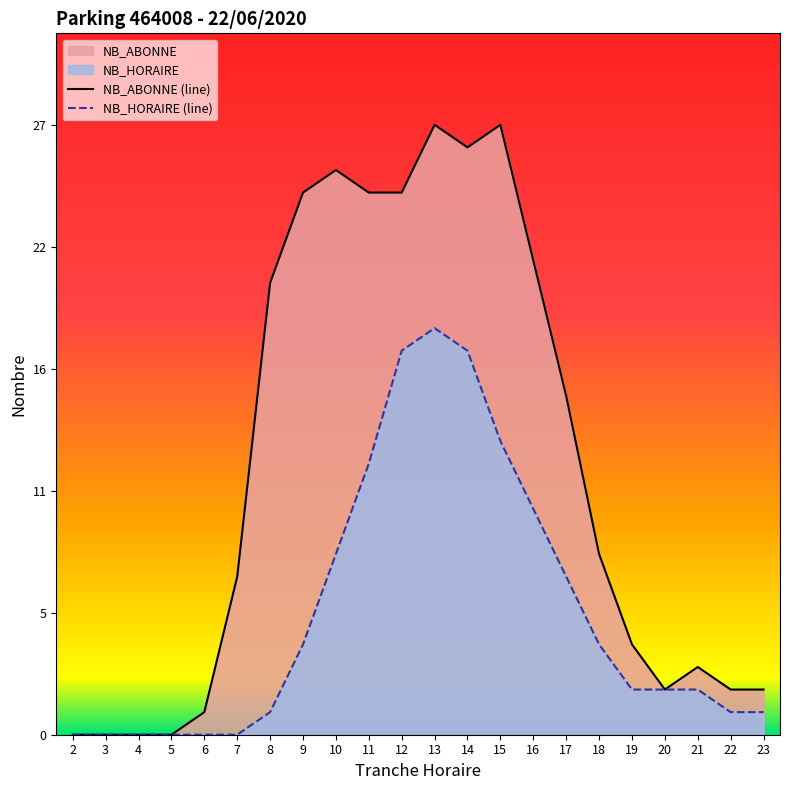

At which label is NB_ABONNE (line) closest to 13?

17